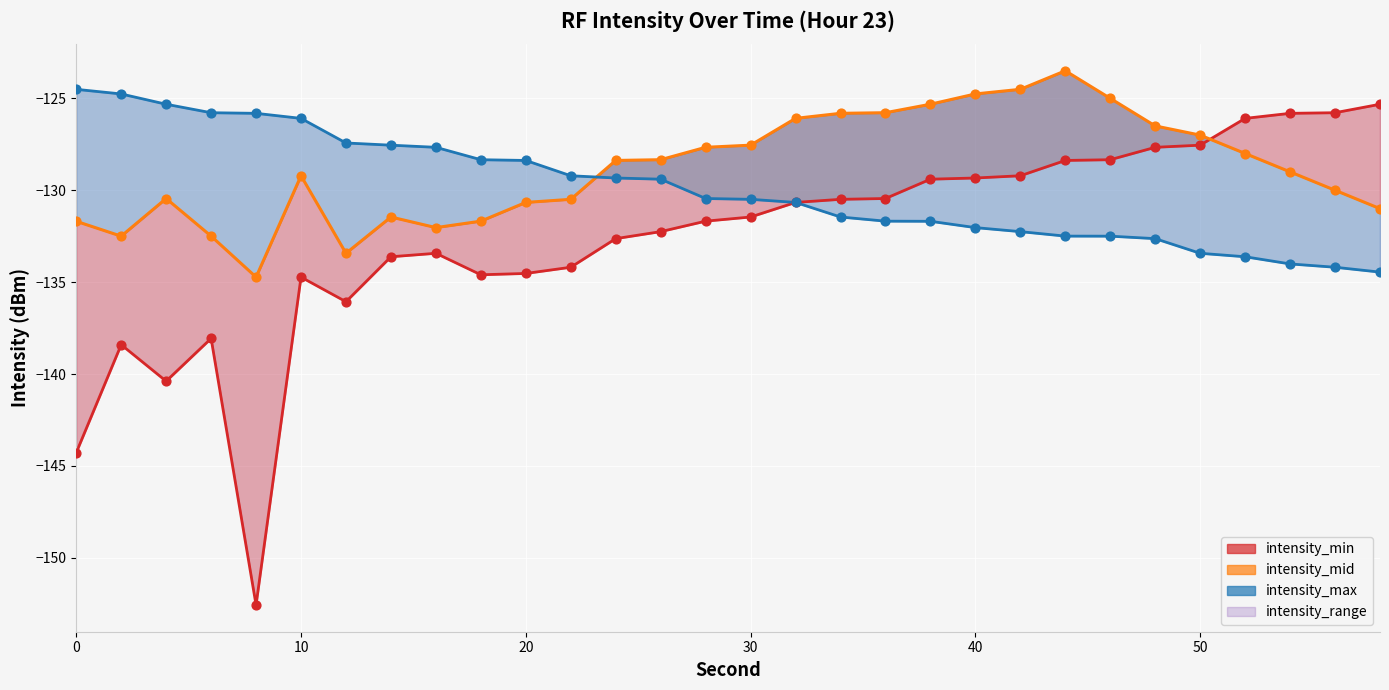

Which series has the largest Y range (max minus min)?

intensity_min_line